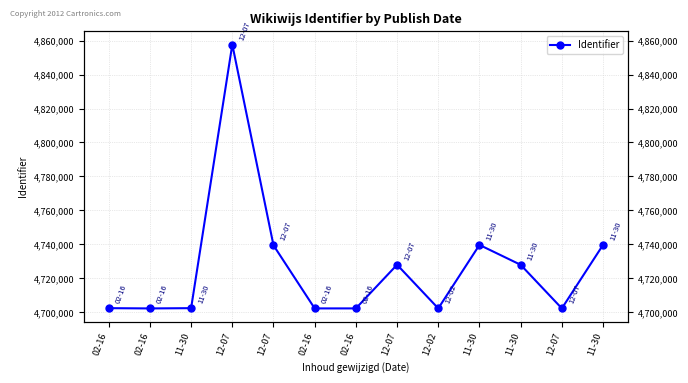

What is the smallest value displayed?

4702114